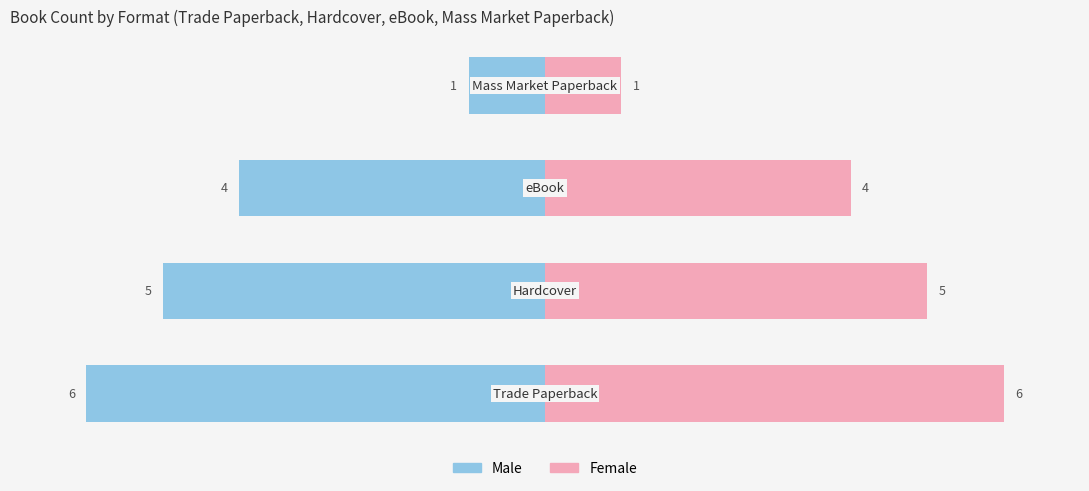

What is the average value of the Female series?

4